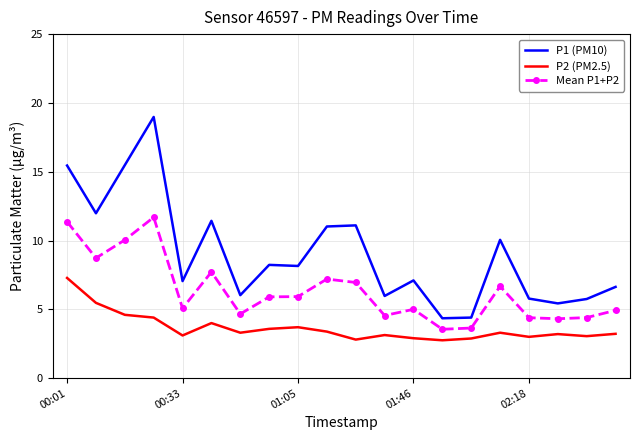

List the series in order of their overall mean, highest first.

P1 (PM10), Mean P1+P2, P2 (PM2.5)